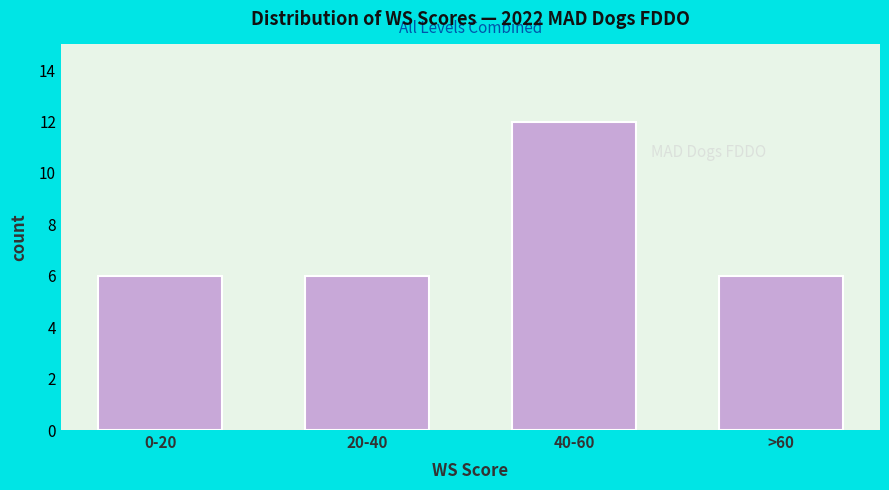

Reading right to left, list all the values displayed in this chart.

>60=6	40-60=12	20-40=6	0-20=6